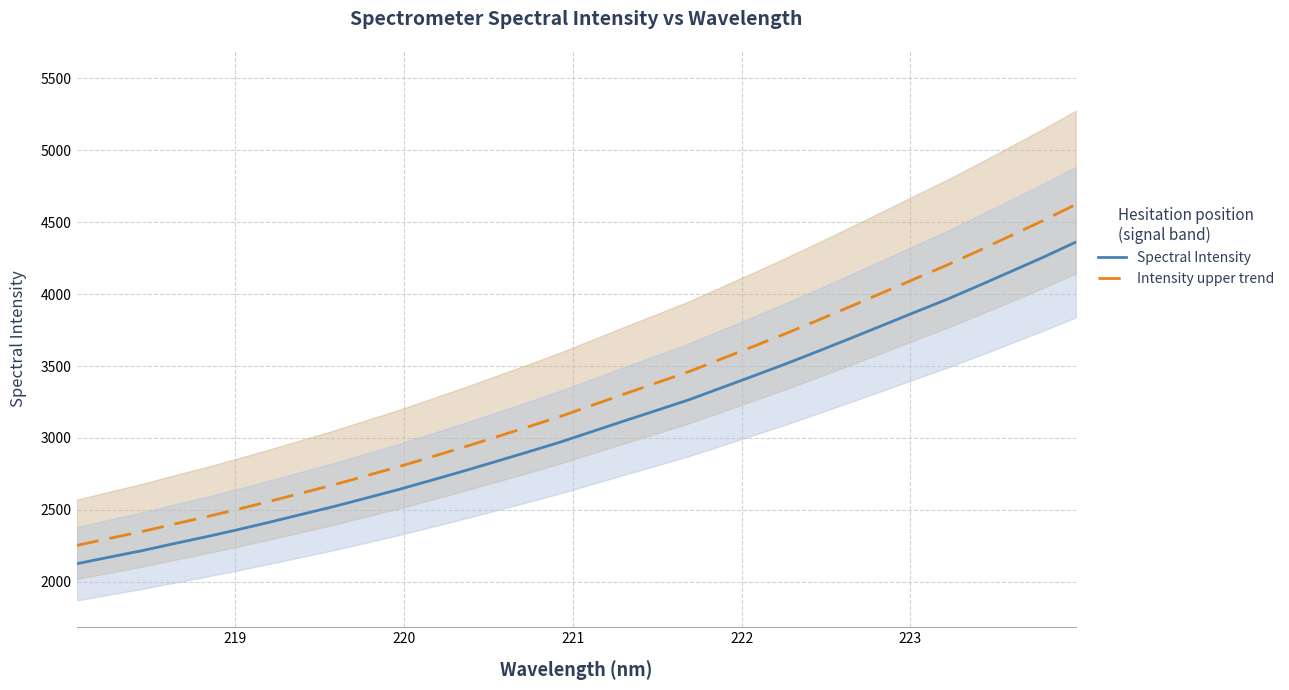

How many values in the Intensity upper trend series exceed 3228?

16